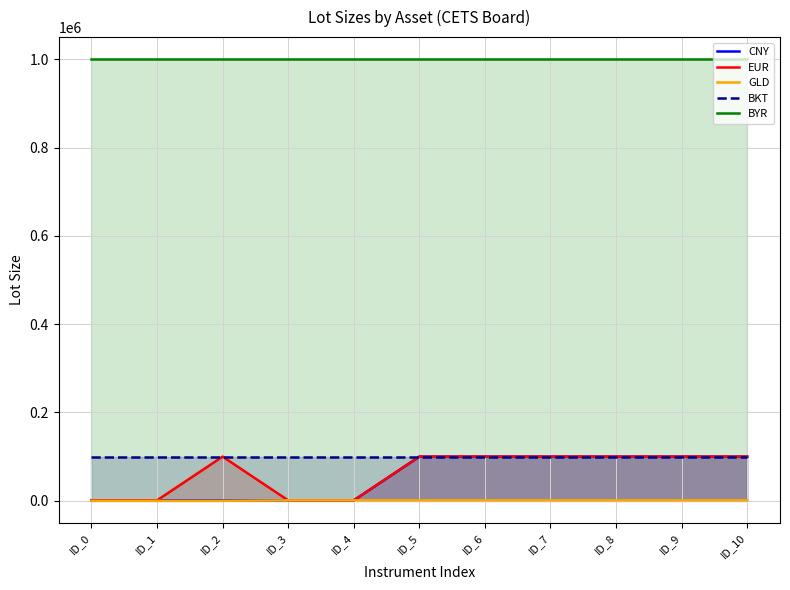

True or false: GLD and BKT cross at least once.

False